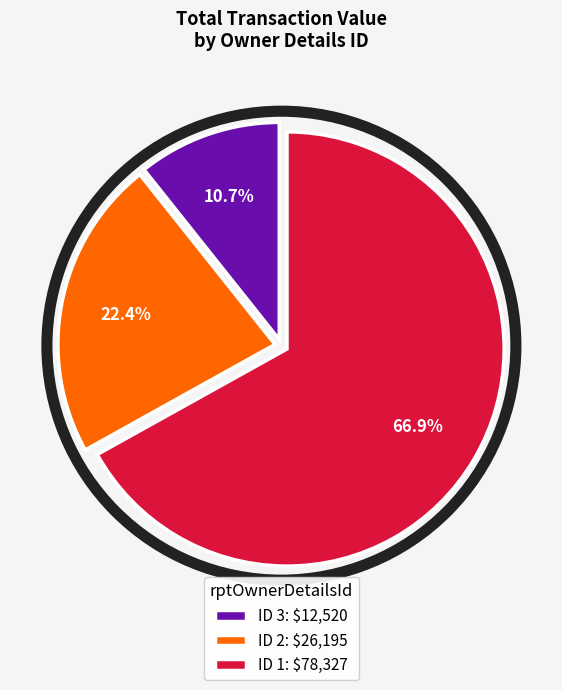

What is the smallest slice in the pie chart?

ID 3: $12,520